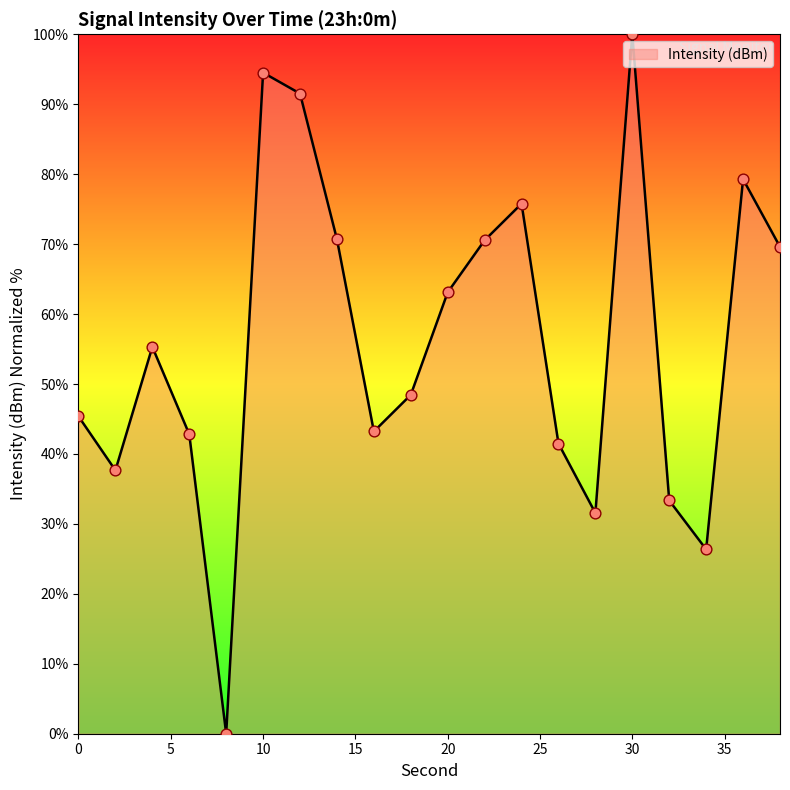

What is the difference between the maximum and minimum values?

100.0